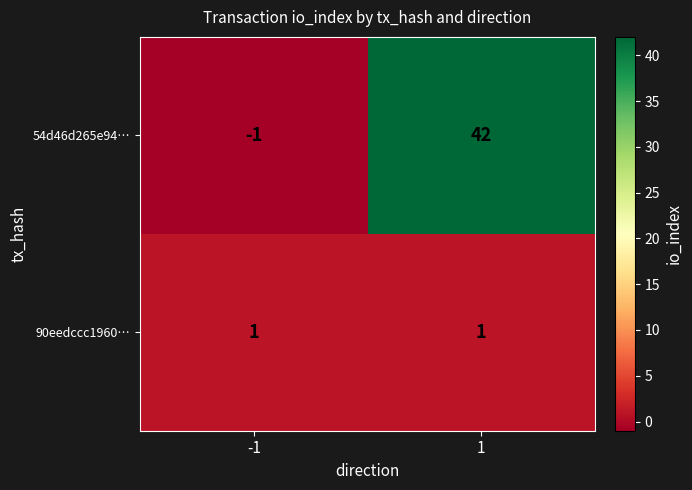

The 90eedccc1960… series shows 1 at -1. True or false?

True